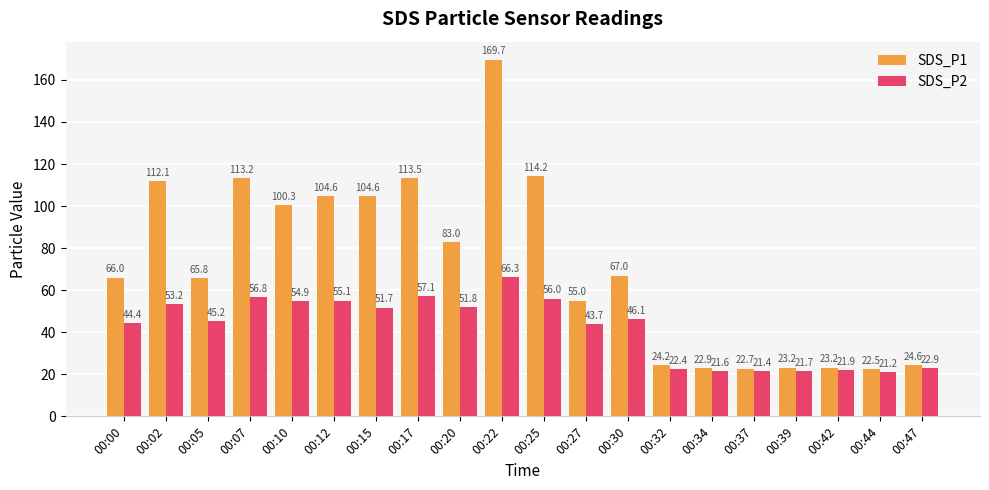

Which series has the largest total across all categories?

SDS_P1